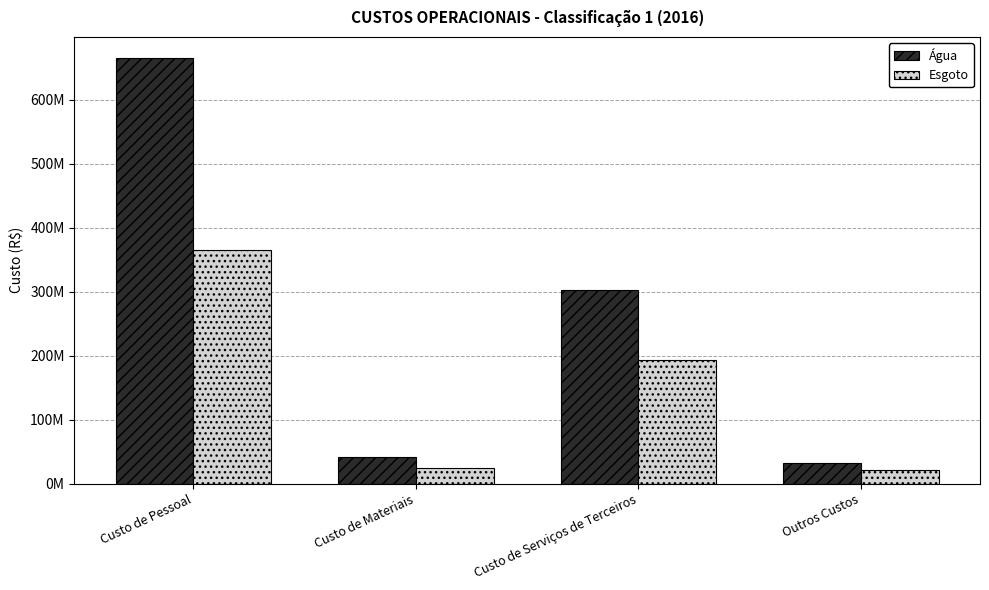

Which series has the largest total across all categories?

Água